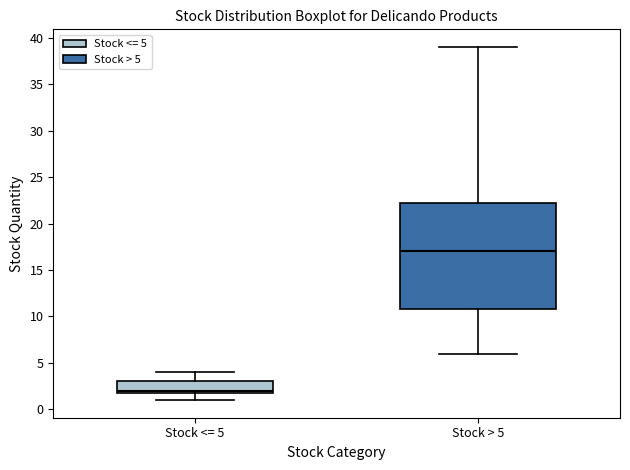

Reading left to right, transcribe this box plot: for each box, give where its median line is, the range the box spans, and where its two whiskers end, as read against the y-axis. The values are not printed on the chart, so give them approximately, as read against the axis.

Stock <= 5: median 2.0 (just above the box's lower edge), box 2.0 to 3.0, whiskers 1.0 to 4.0
Stock > 5: median 17.0, box 11.0 to 22.5, whiskers 6.0 to 39.0